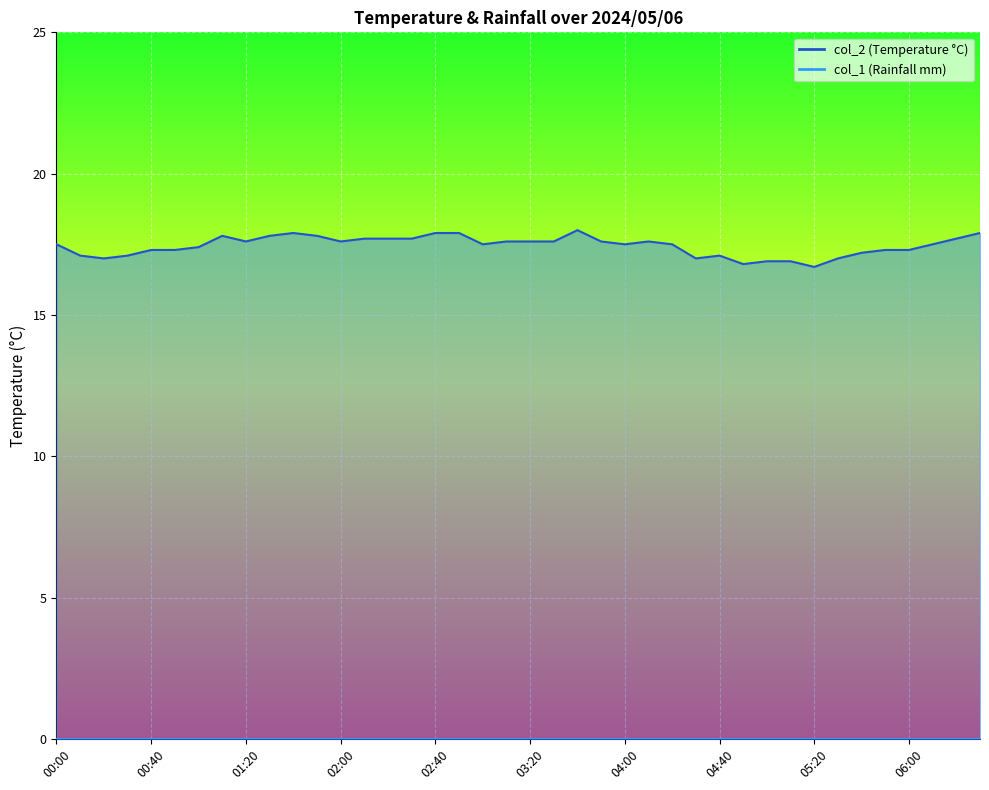

How many points are lower than both their immediate neighbors (excluding endpoints)?

8